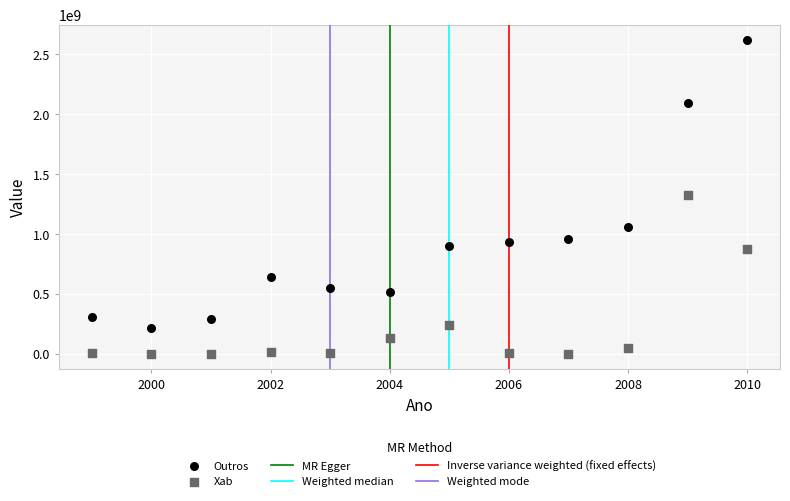

Across all data points, what is the range of X values (max minus min)?

11